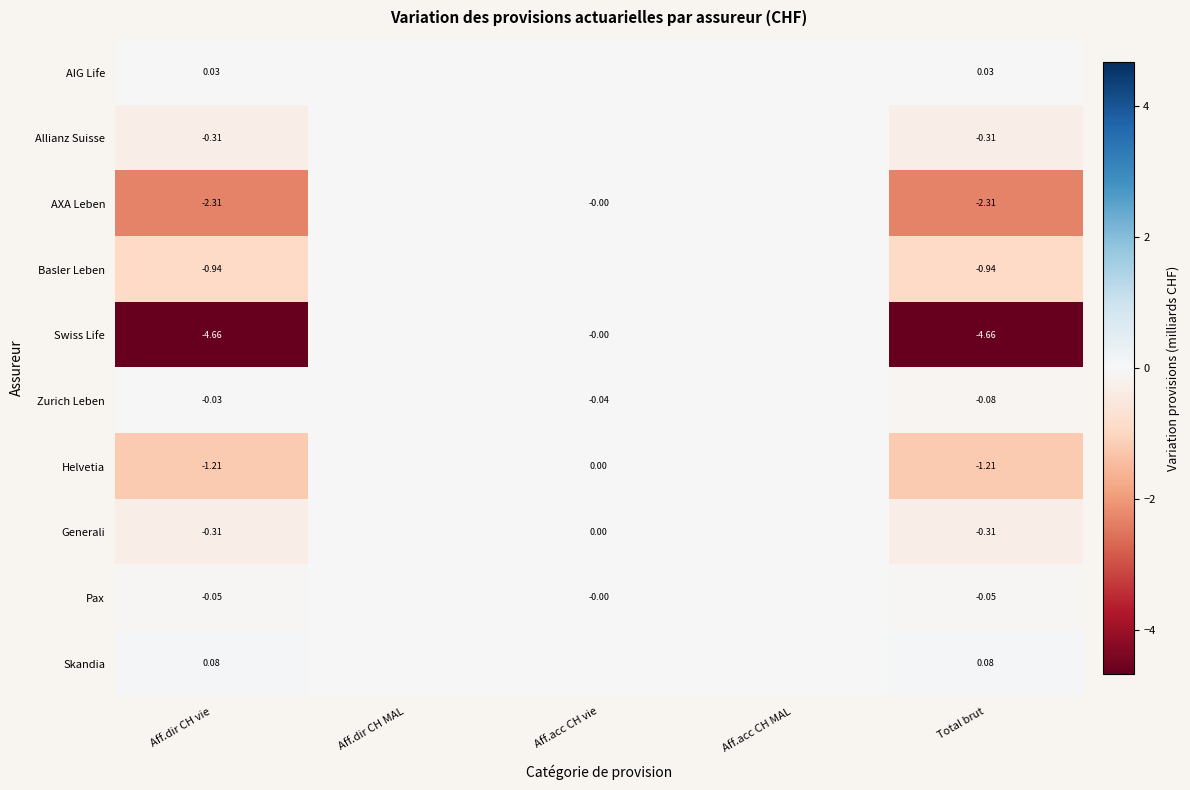

At which category is the sum across all series the highest?

Aff.dir CH MAL